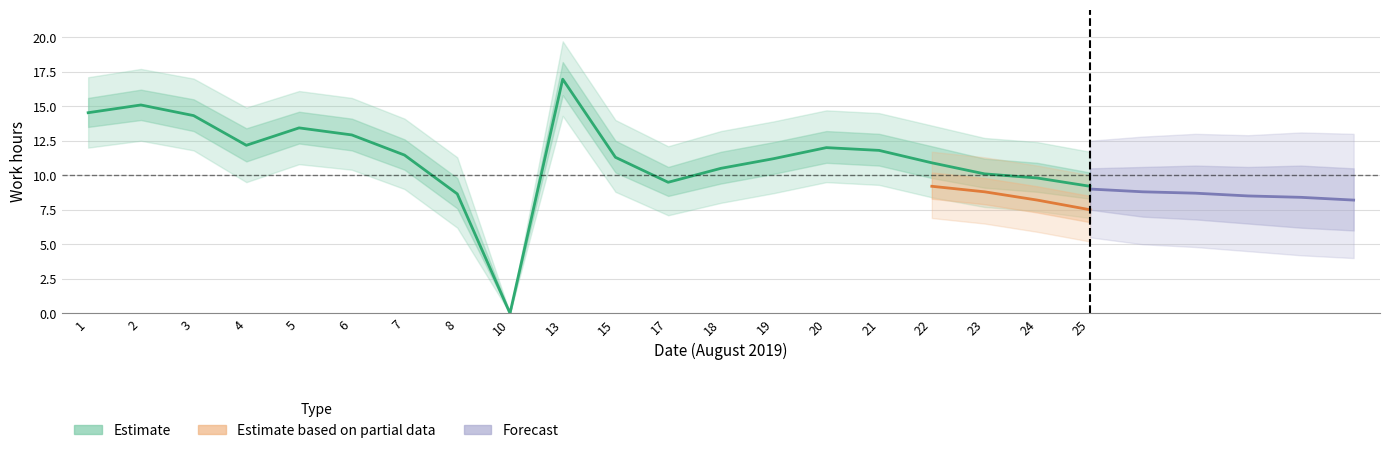

What is the maximum value for Estimate_high?

18.2